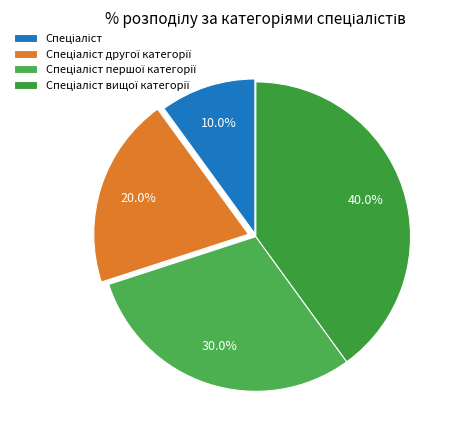

Count the number of slices in the pie.

4